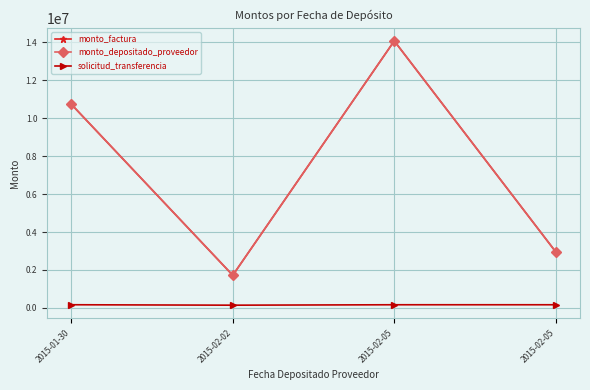

Which series has the largest total across all categories?

monto_factura